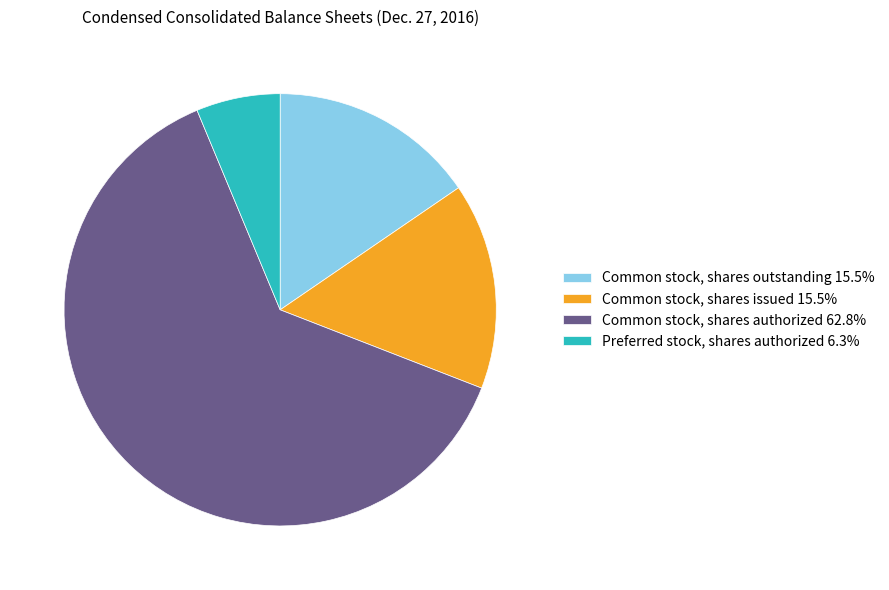

Approximately how many times larger is the value at Preferred stock, shares authorized 6.3% compared to Common stock, shares outstanding 15.5%?

0.4